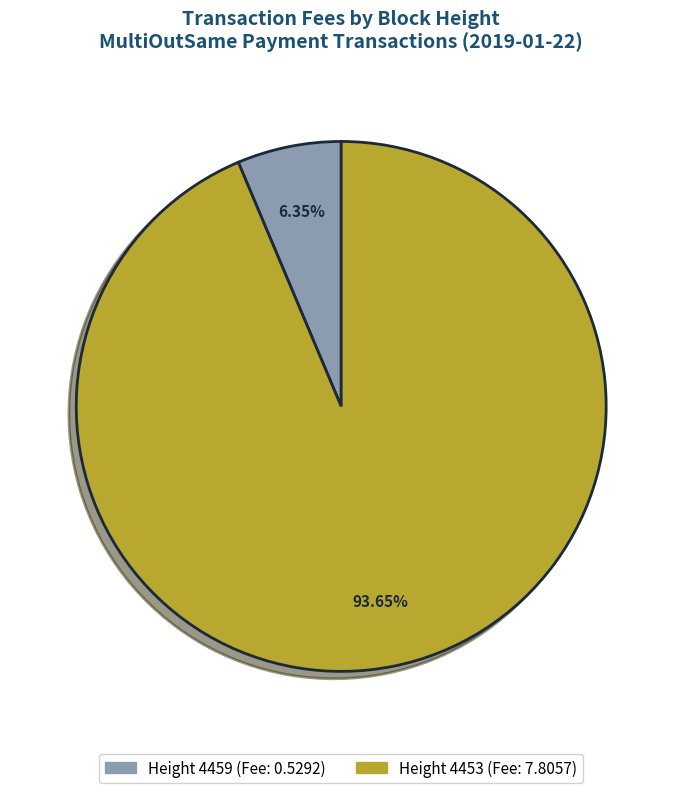

Does any single category account for the majority?

Yes